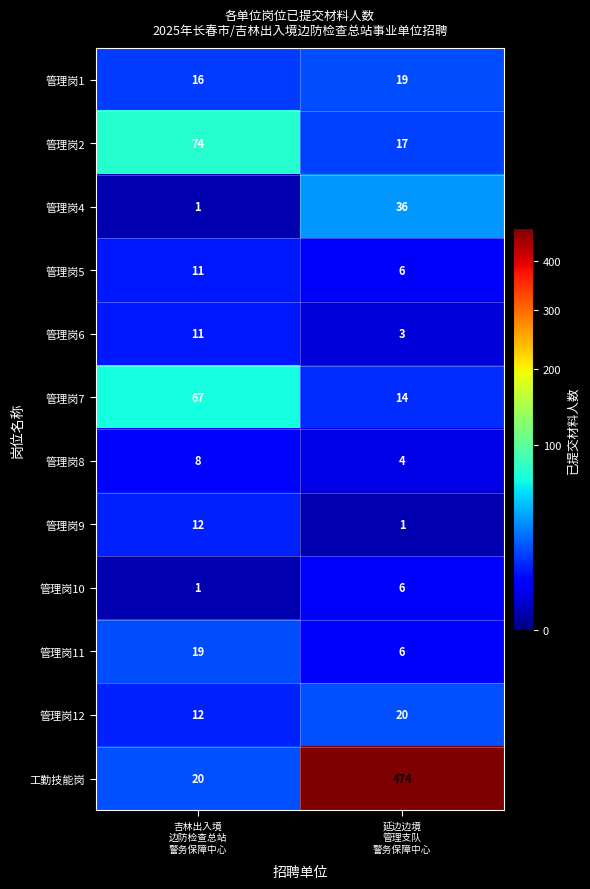

How many data points in 管理岗9 are less than 12?

1